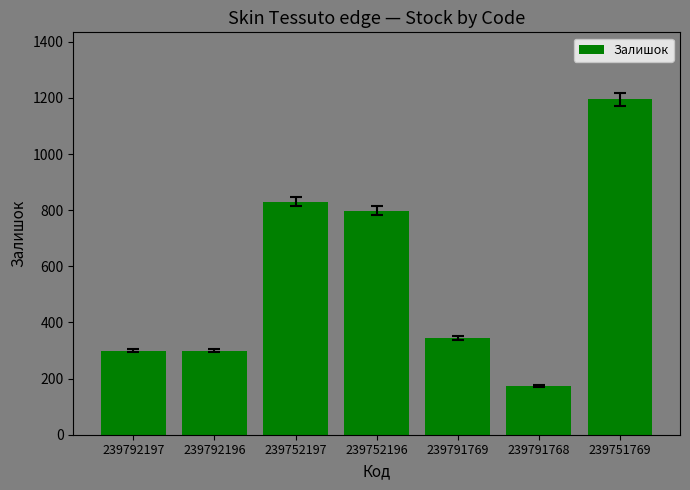

Which has a higher value, 239792197 or 239791769?

239791769